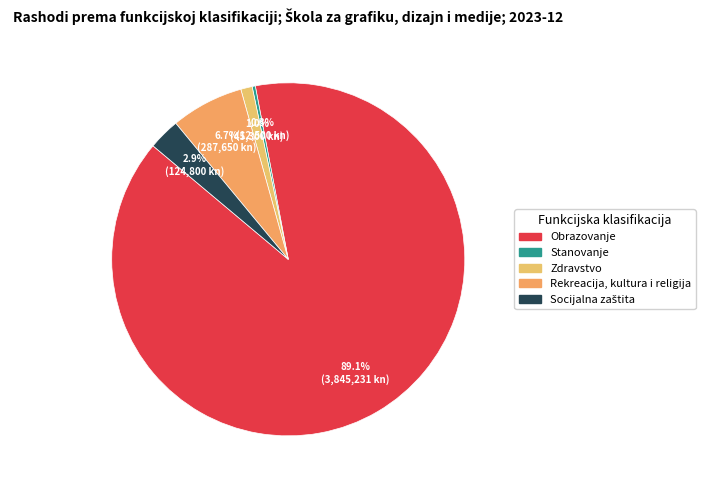

What is the majority slice?

Obrazovanje